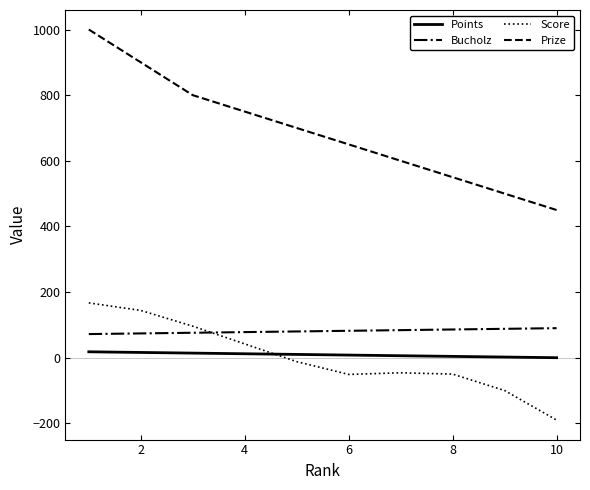

True or false: Bucholz and Points intersect in this chart.

False